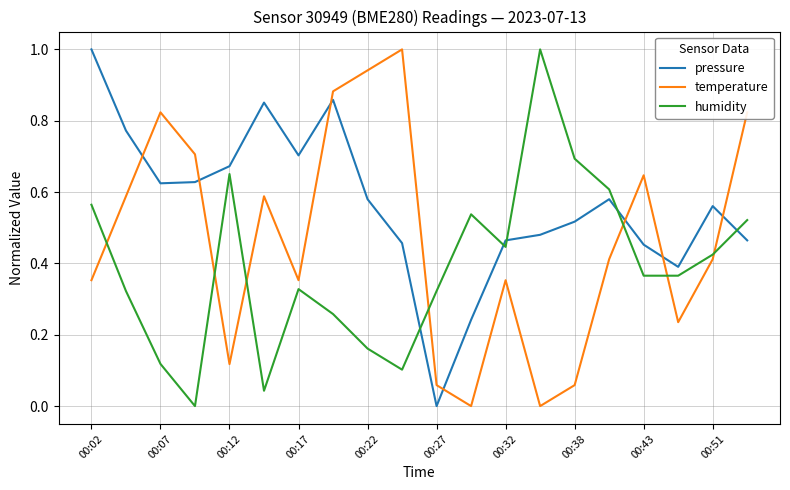

What is the greatest value displayed?

1.0